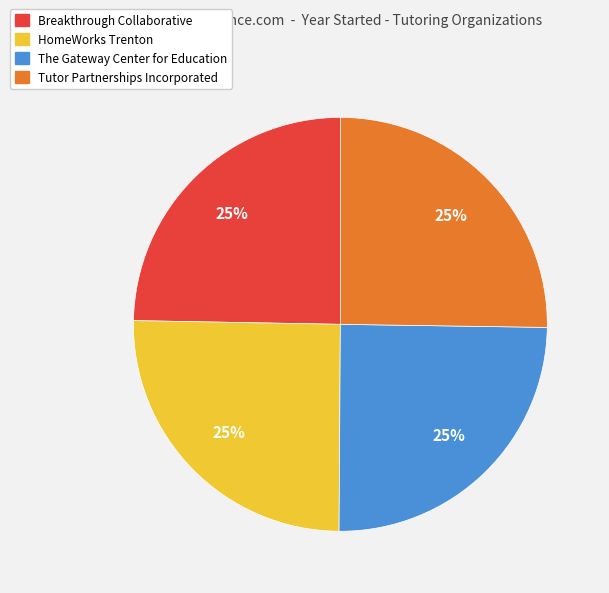

Approximately how many times larger is the value at Breakthrough Collaborative compared to The Gateway Center for Education?

1.0